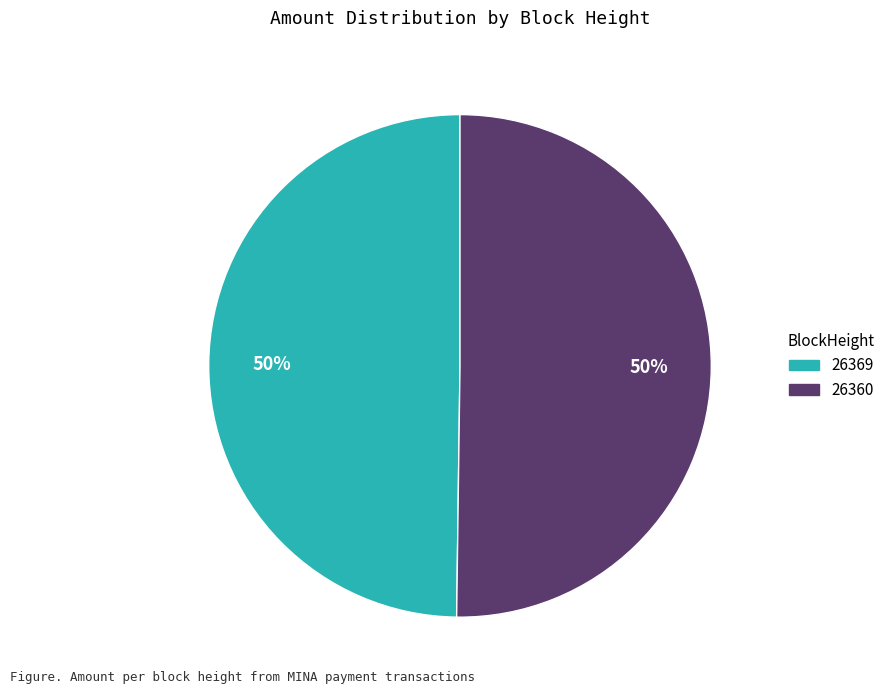

Is it true that 26369 is 8% of the pie?

False